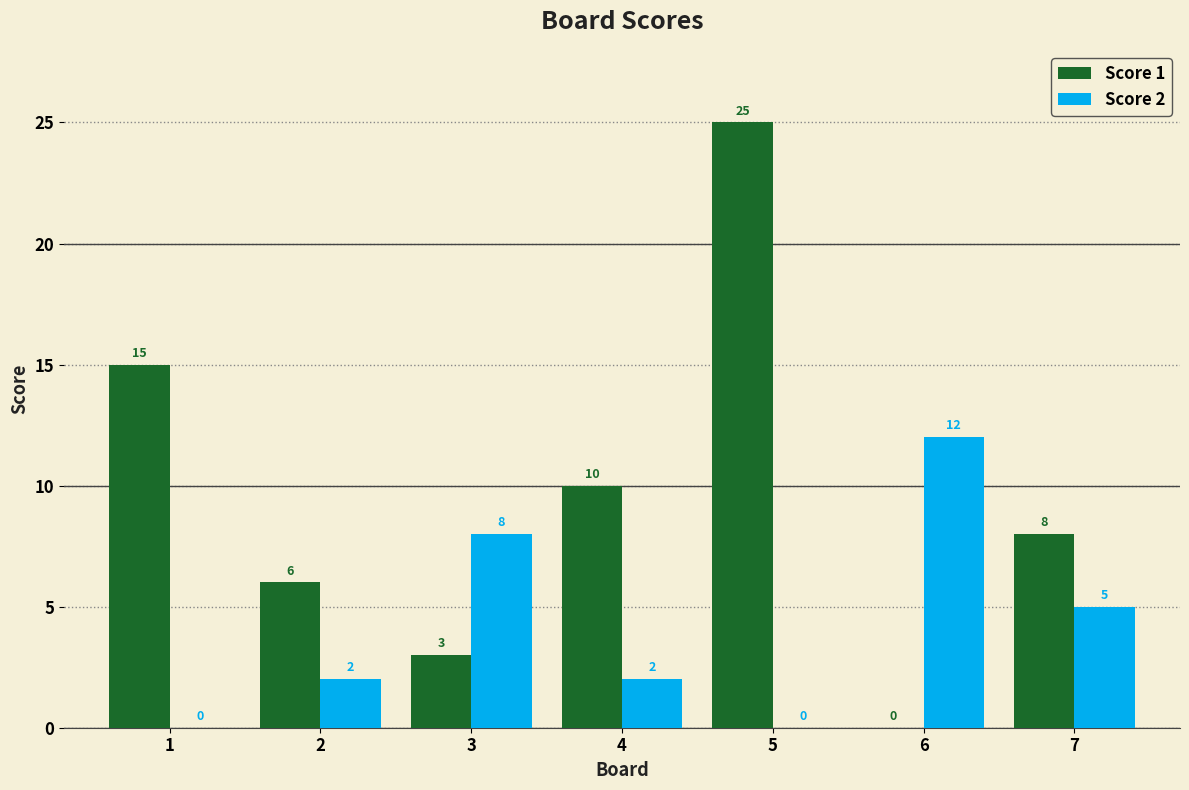

Reading right to left, transcribe all the data shown in this chart.

Score 1: 7=8	6=0	5=25	4=10	3=3	2=6	1=15
Score 2: 7=5	6=12	5=0	4=2	3=8	2=2	1=0